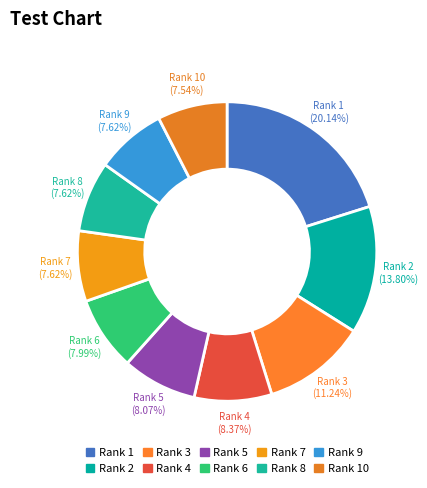

How many segments does this pie chart have?

10